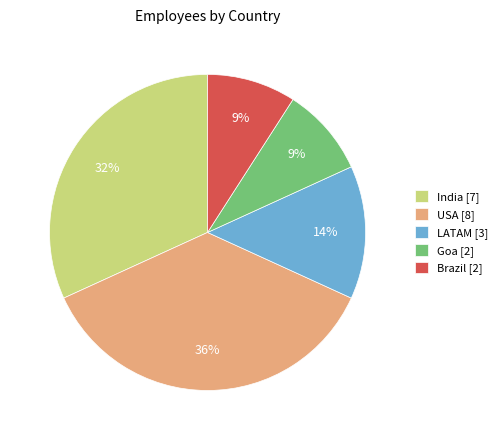

To the nearest percent, what is the difference between the Brazil [2] and LATAM [3] slice percentages?

5%